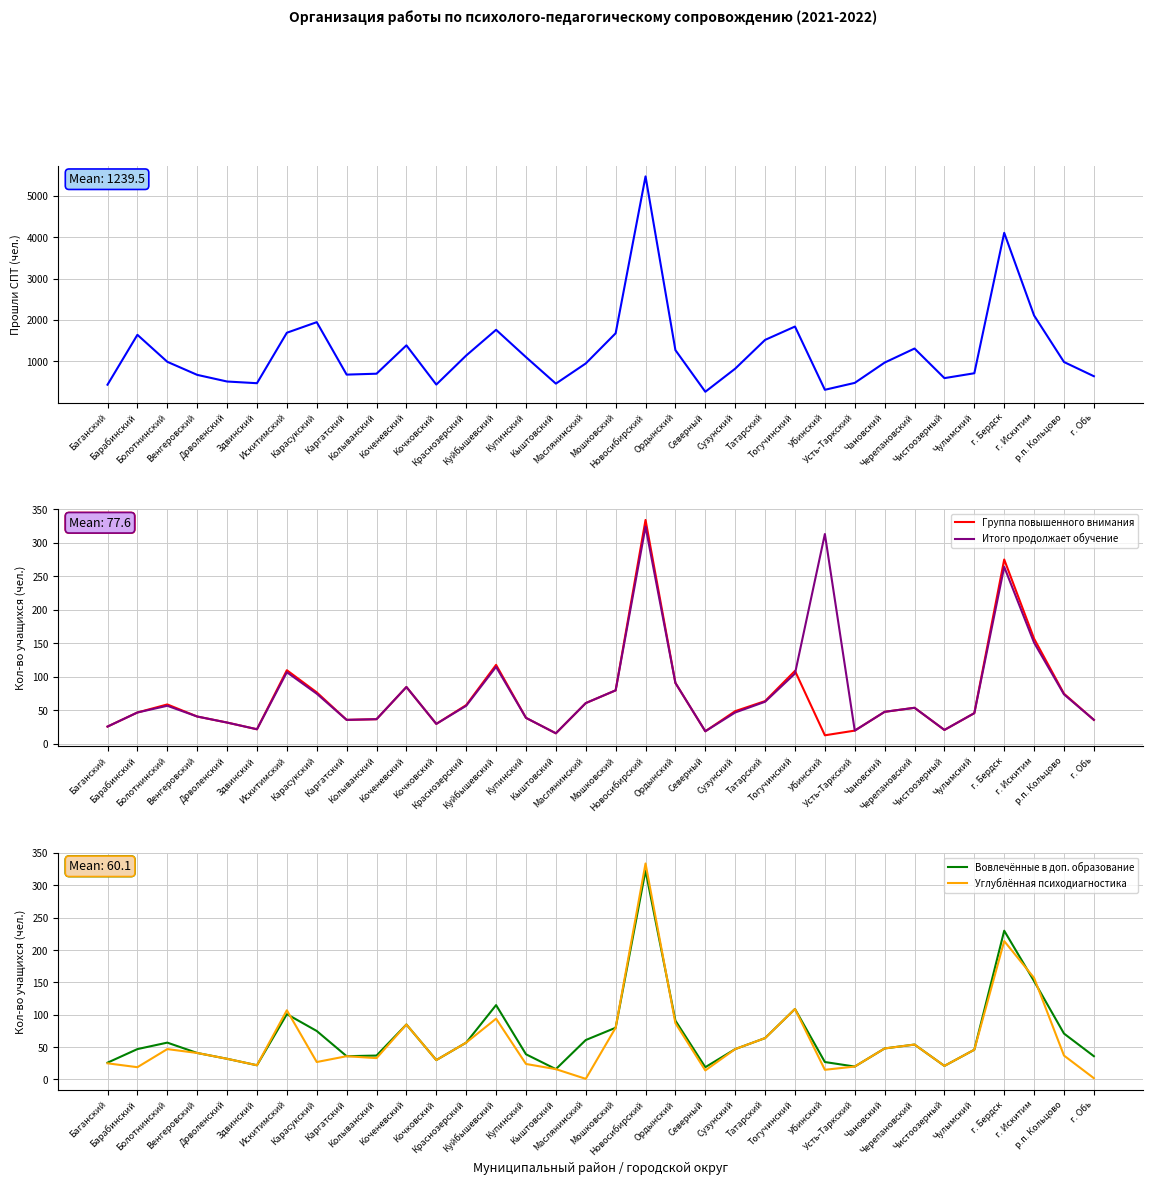

At which label does Группа повышенного внимания reach its minimum?

Убинский